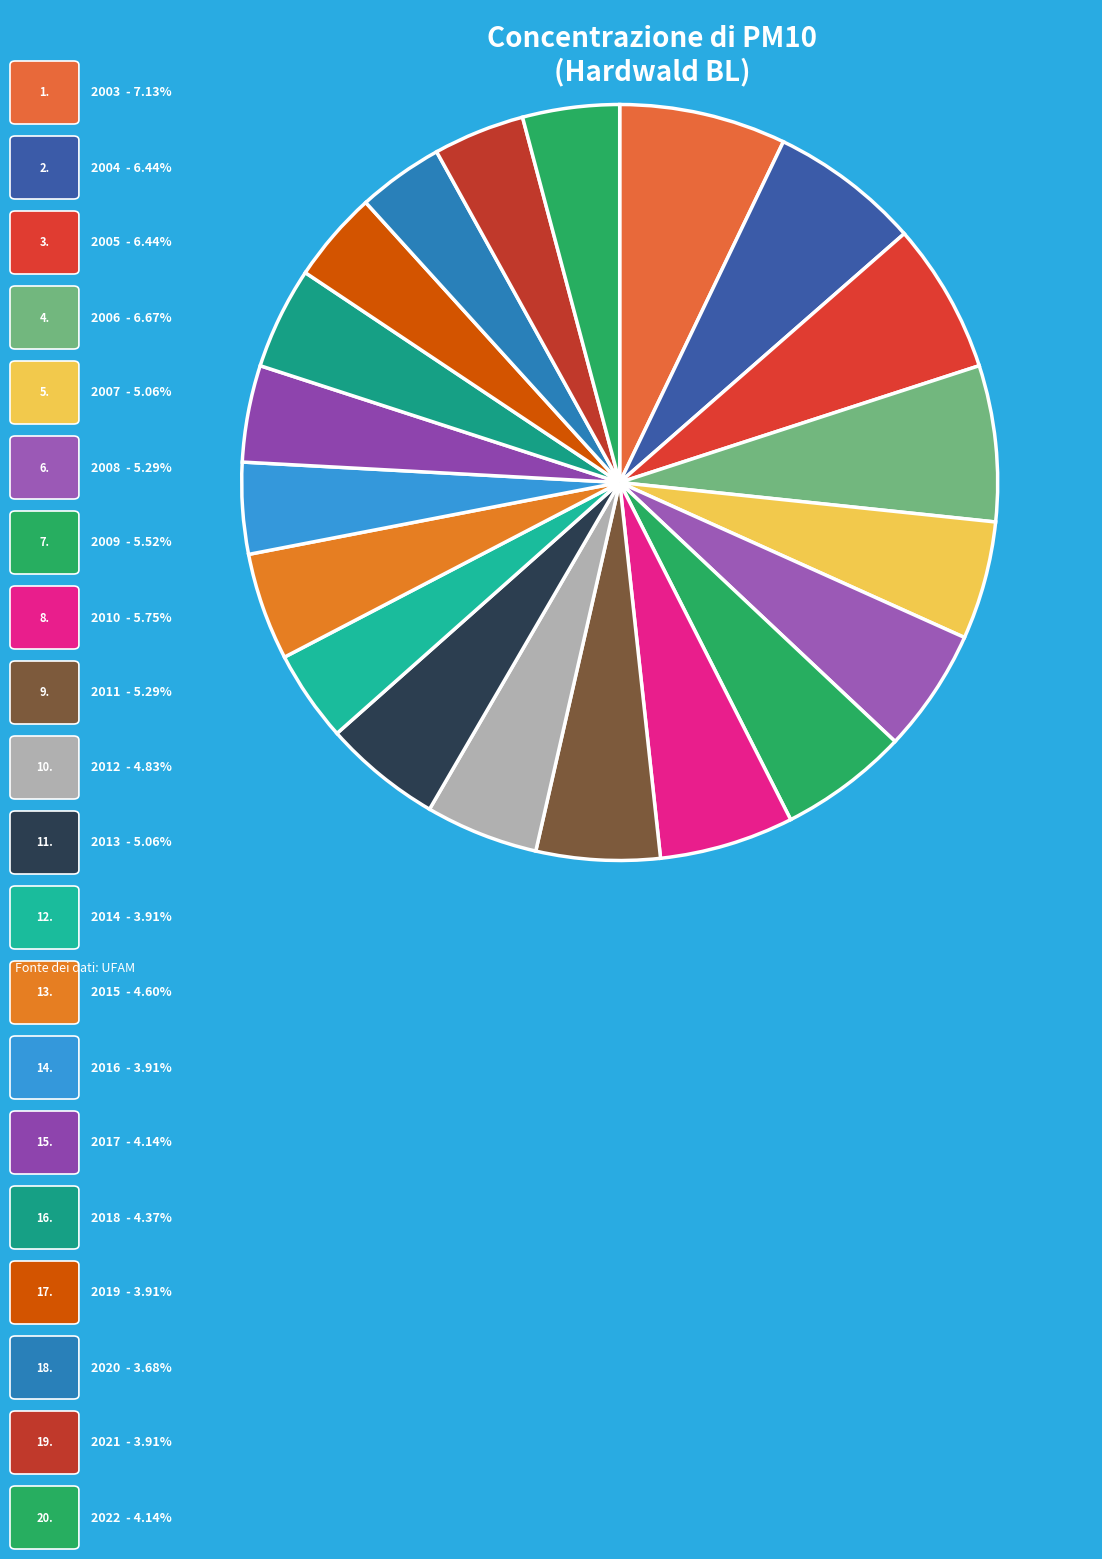

Count the number of slices in the pie.

20